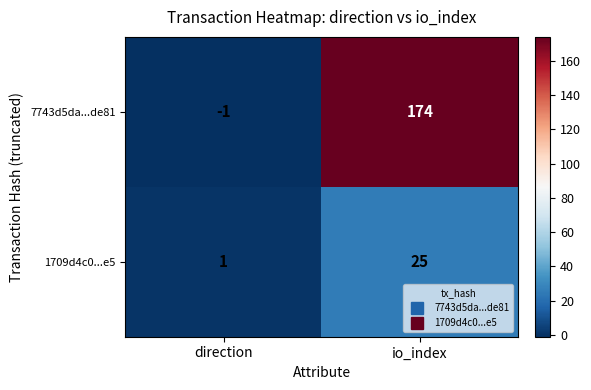

Rank the series by their maximum value, from highest to lowest.

7743d5da...de81, 1709d4c0...e5